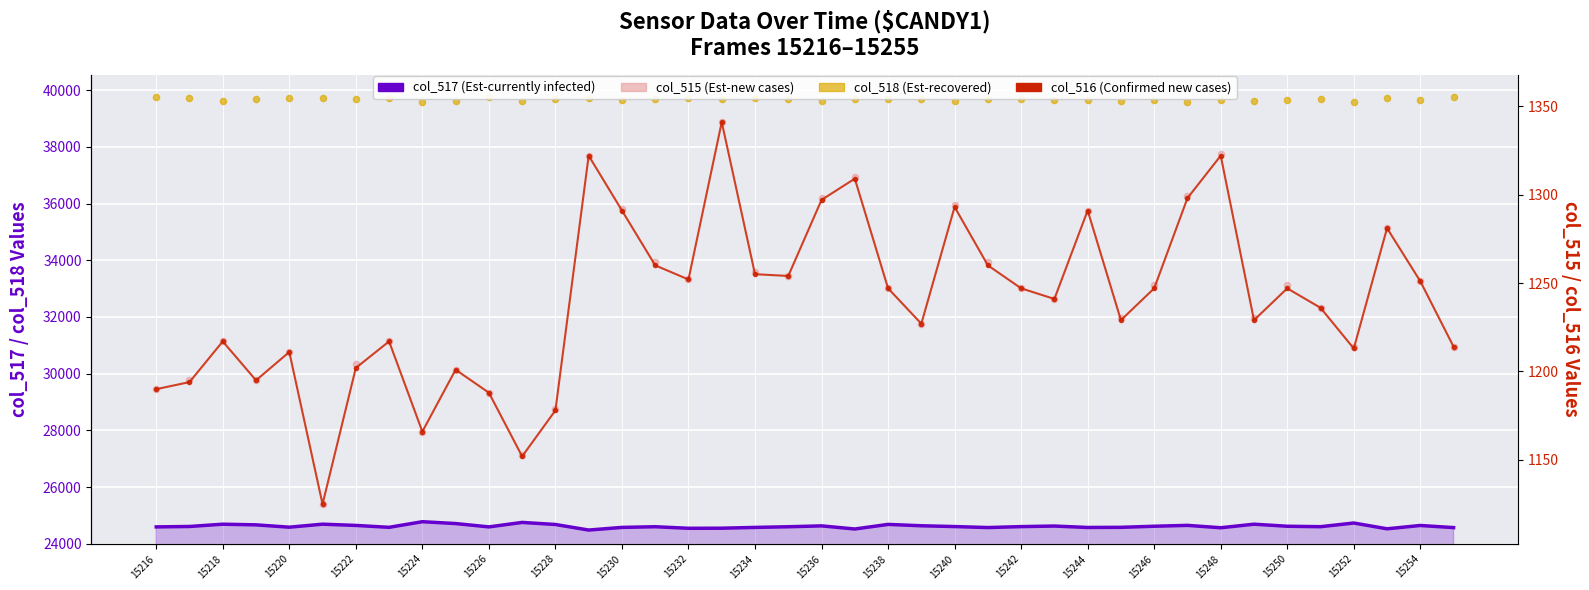

What are all the series names shown in the legend?

col_517 (Est-currently infected), col_518 (Est-recovered), col_516 (Confirmed new cases), col_515 (Est-new cases)